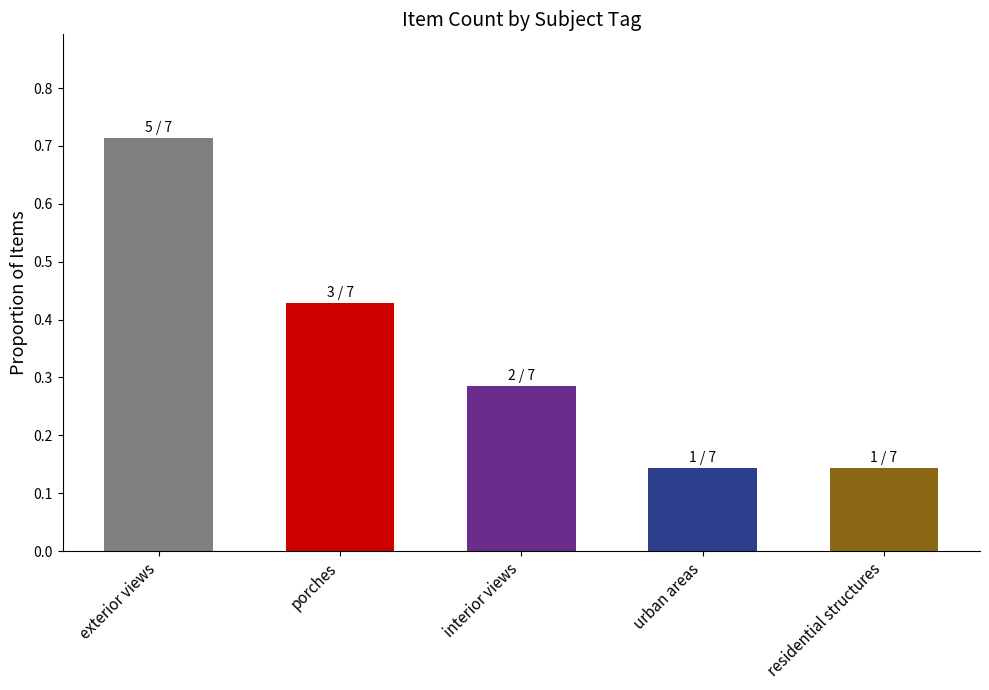

How many values are between 0 and 1?

5